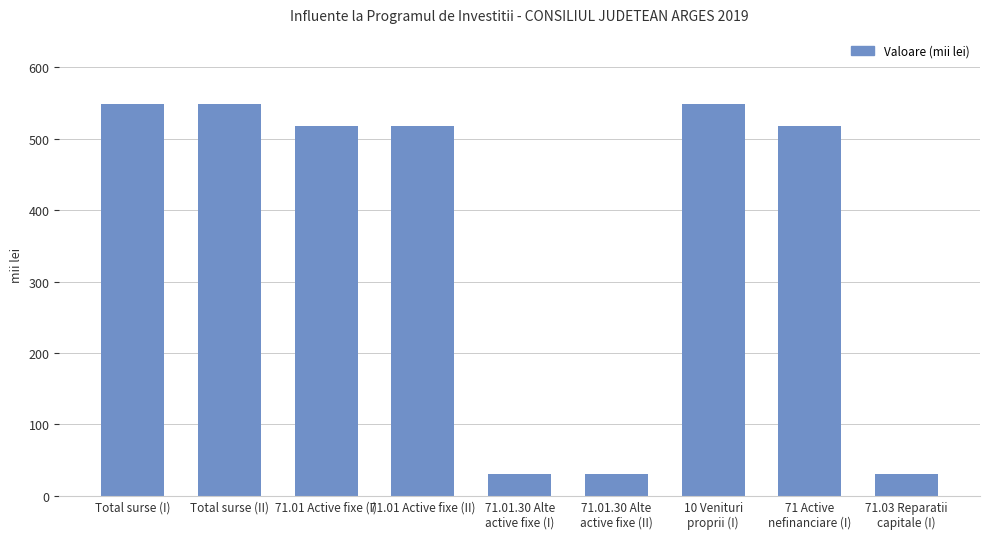

True or false: the data shows 727 at 71.01 Active fixe (II).

False